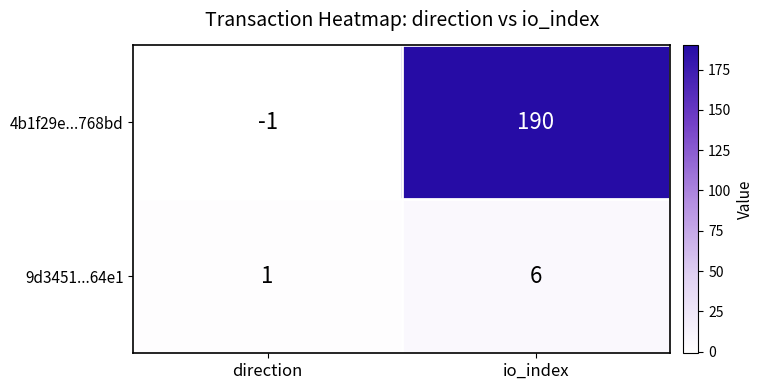

At io_index, list the series in order from smallest to largest.

9d3451...64e1, 4b1f29e...768bd